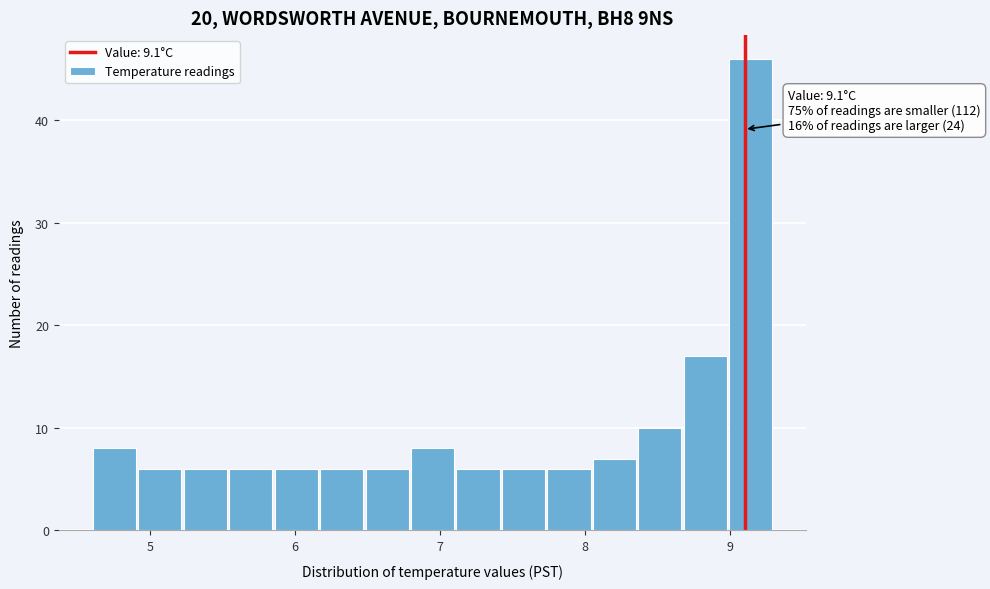

Around what value on the x-axis is the tallest bar? Give the approximate position of its centre, as read against the axis.

9.1